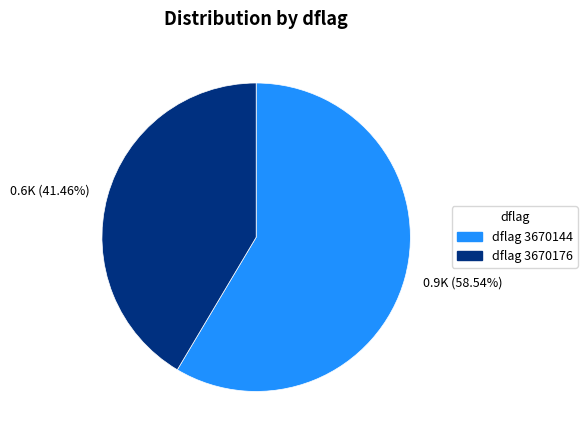

Is there any slice that represents more than half of the pie?

Yes